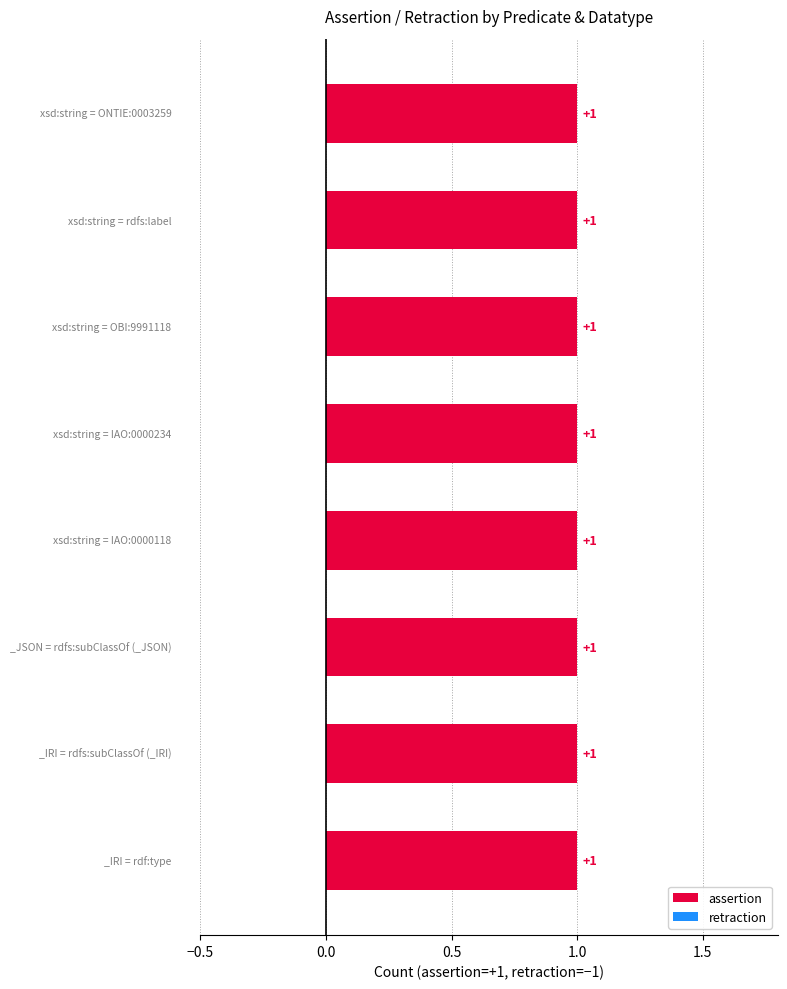

List the series in order of their peak value, lowest first.

retraction, assertion